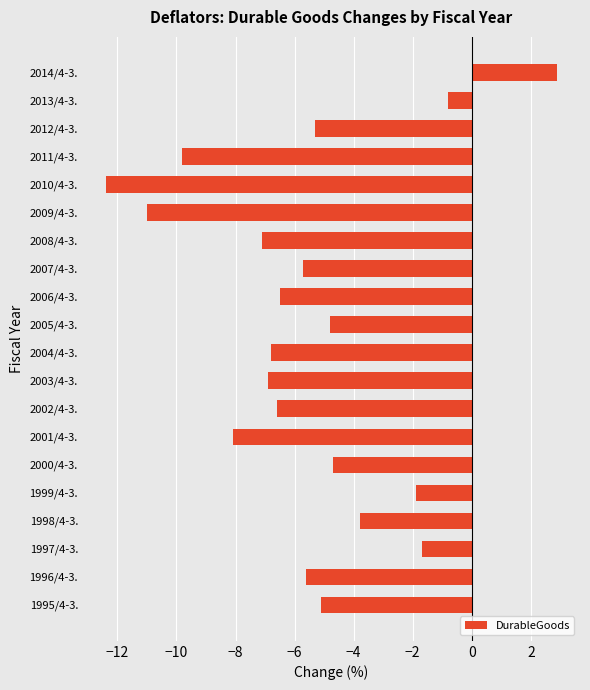

How many bars are there in total?

20